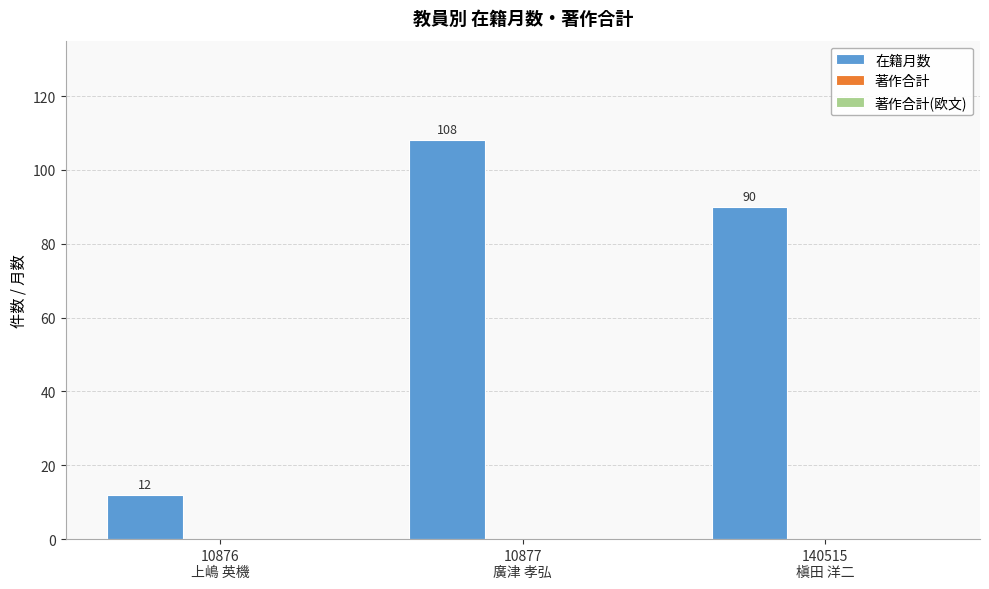

What is the minimum value shown in the chart?

12